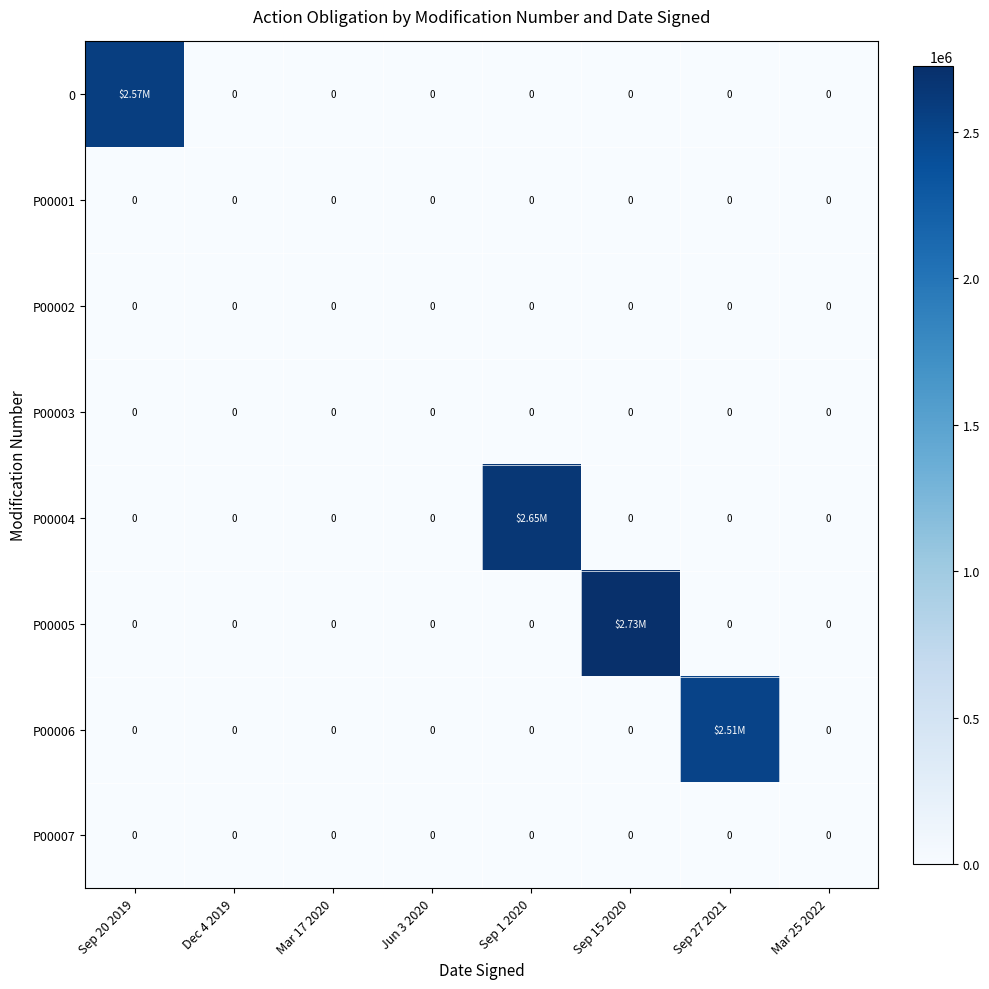

List the series in order of their peak value, lowest first.

P00001, P00002, P00003, P00007, P00006, 0, P00004, P00005